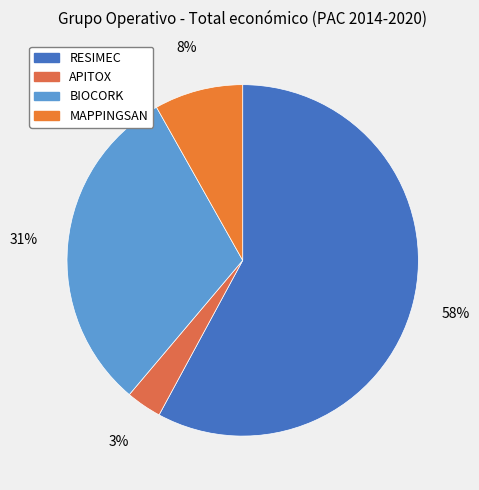

To the nearest percent, what is the combined percentage of RESIMEC and APITOX?

61%